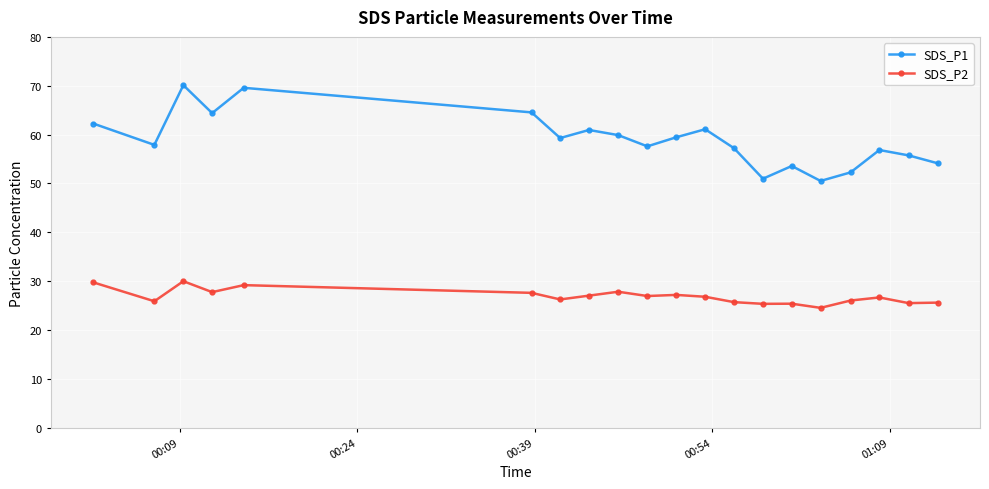

What is the minimum value for SDS_P1?

50.5